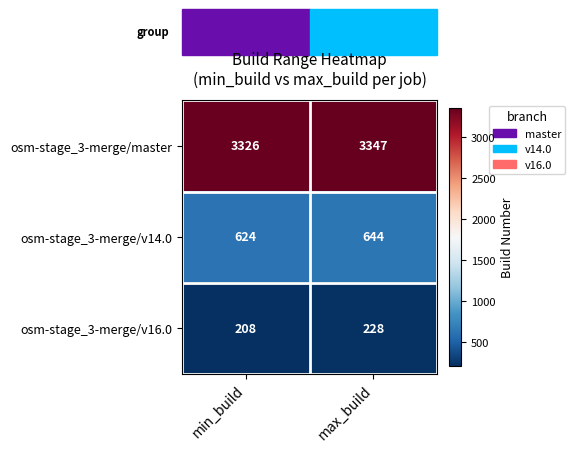

At which category is the sum across all series the highest?

max_build